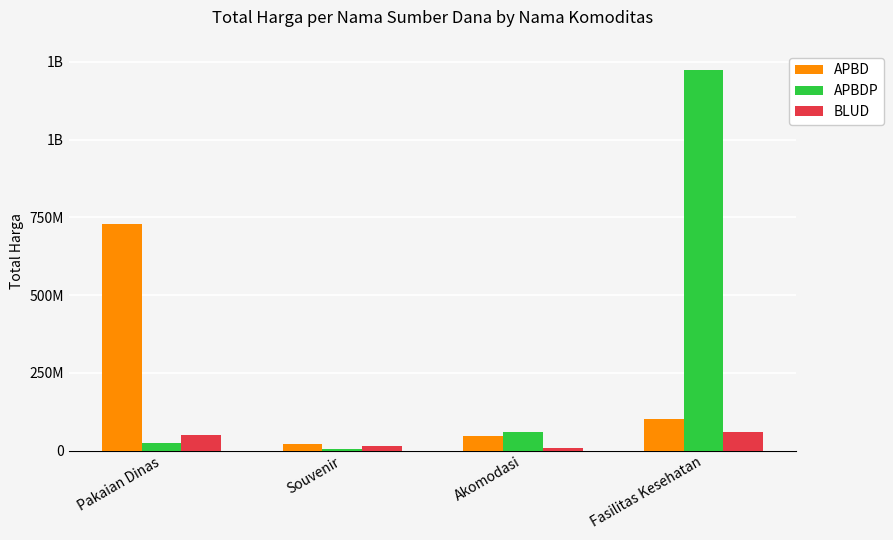

What is the maximum value for BLUD?

59935000